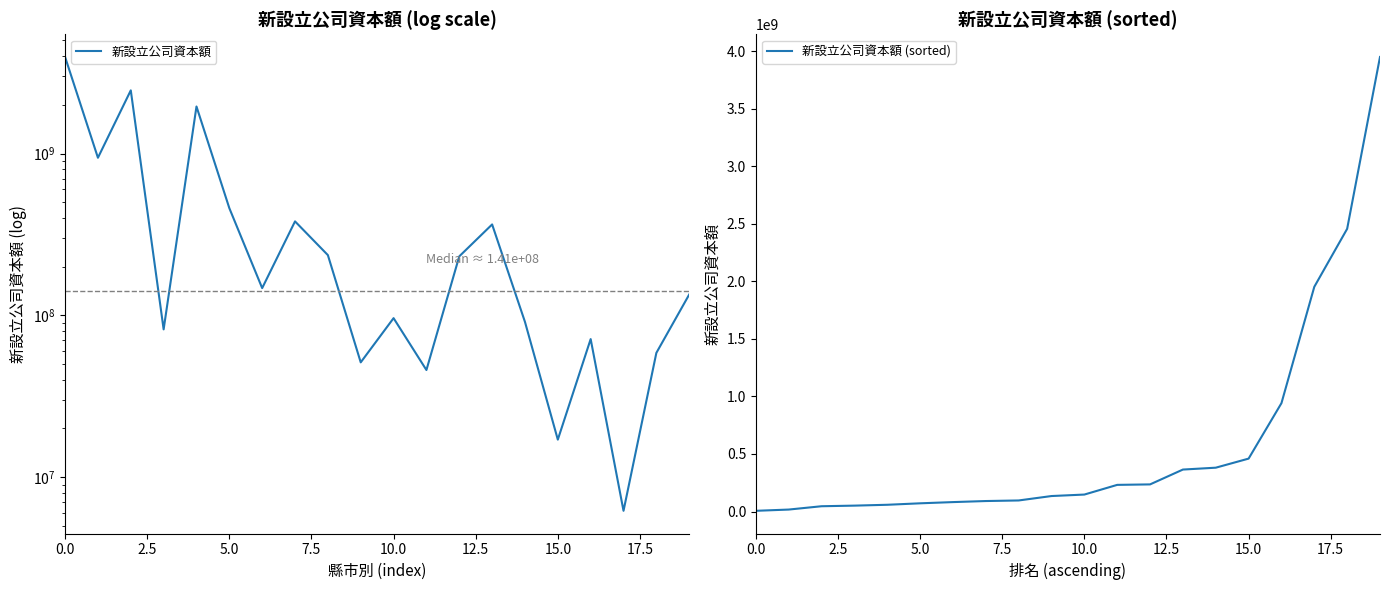

What is the highest value of the 新設立公司資本額 (sorted) series?

3948603568